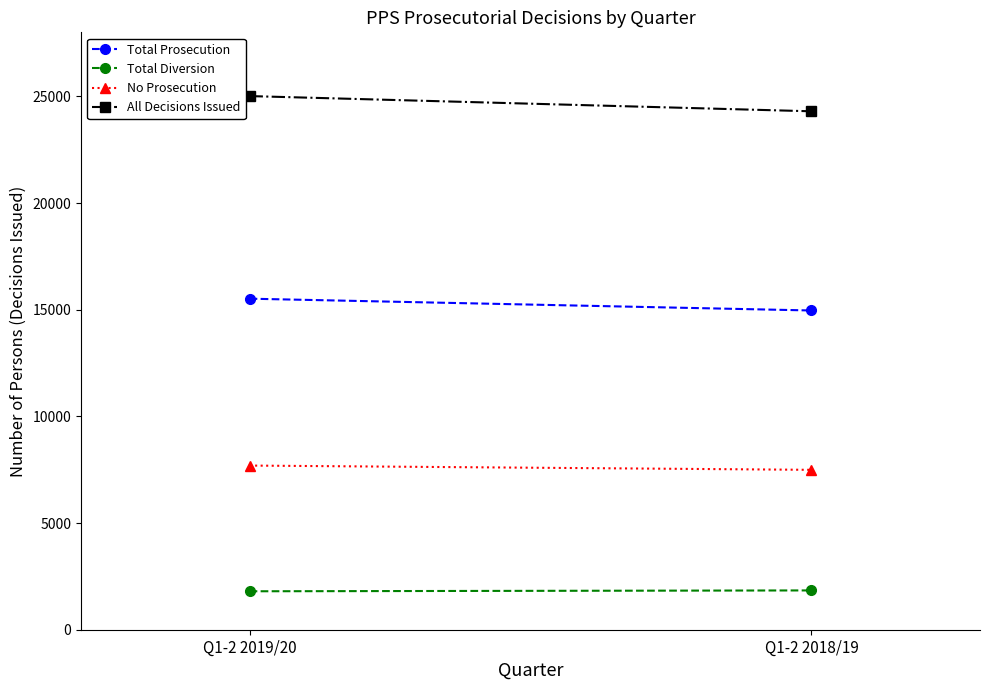

Reading right to left, transcribe all the data shown in this chart.

Total Prosecution: Q1-2 2018/19=14963	Q1-2 2019/20=15516
Total Diversion: Q1-2 2018/19=1842	Q1-2 2019/20=1802
No Prosecution: Q1-2 2018/19=7494	Q1-2 2019/20=7694
All Decisions Issued: Q1-2 2018/19=24299	Q1-2 2019/20=25012